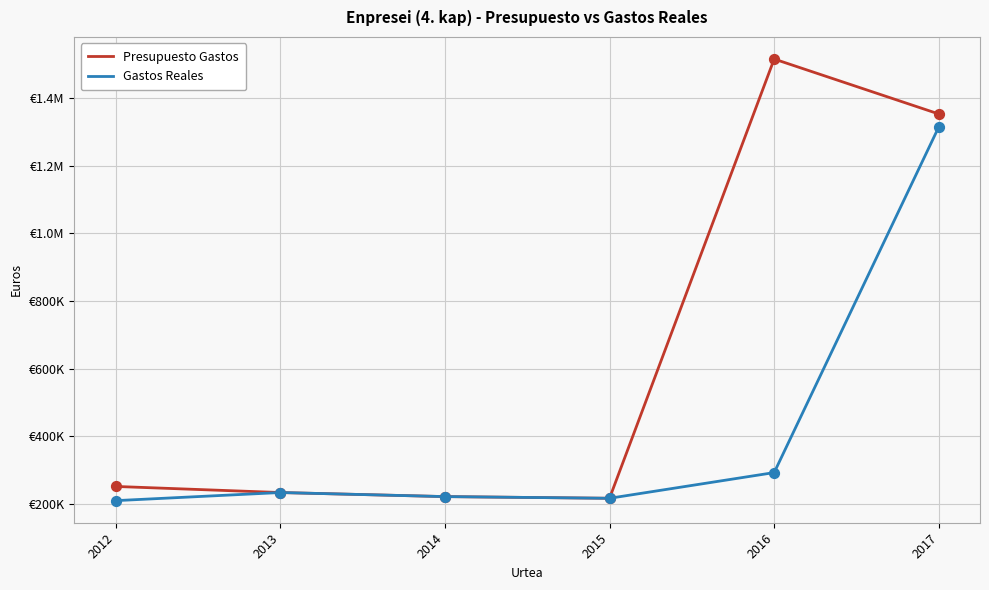

What are all the series names shown in the legend?

Presupuesto Gastos, Gastos Reales